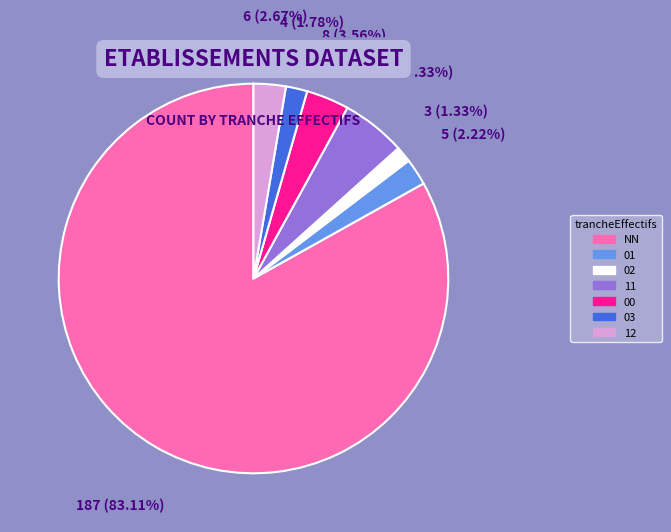

What percentage is the 02 slice, to the nearest percent?

1%